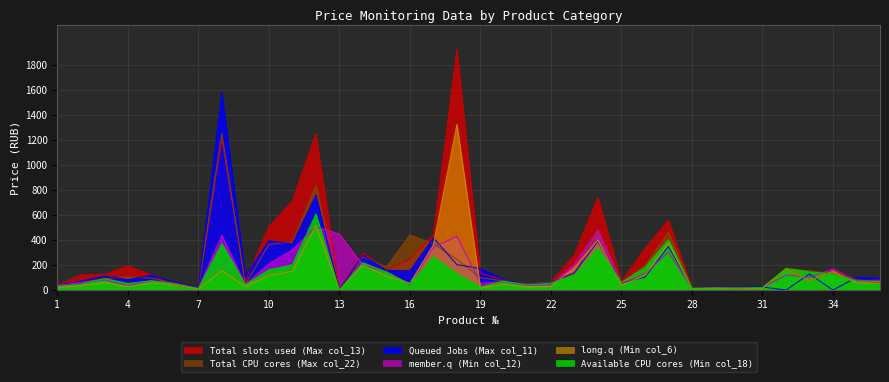

Rank the series at 10 from lowest to highest value.

long.q (Min col_6), Available CPU cores (Min col_18), member.q (Min col_12), Total CPU cores (Max col_22), Queued Jobs (Max col_11), Total slots used (Max col_13)